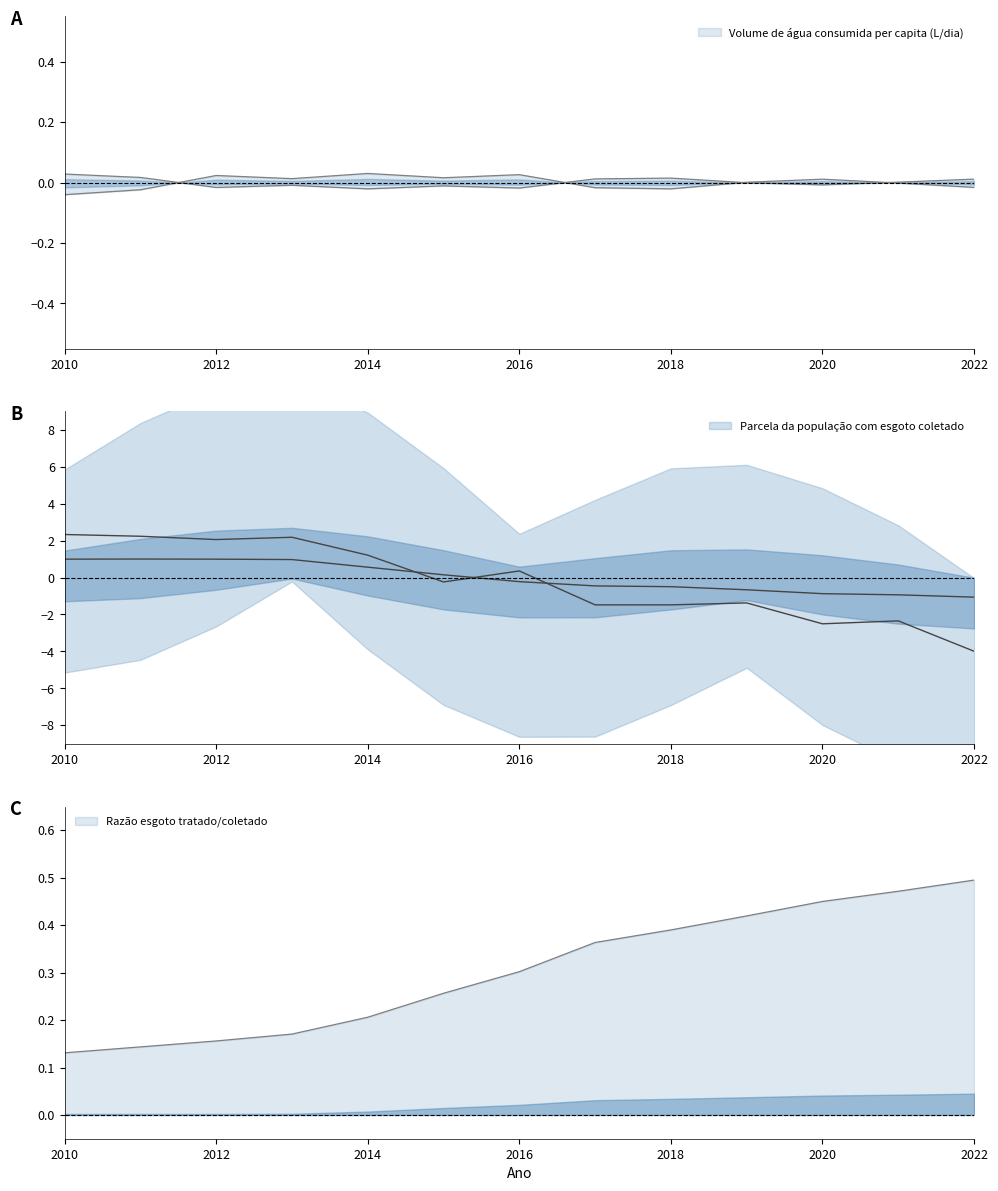

True or false: Parcela da população com esgoto coletado has a value of 1.0 at 2010.

True